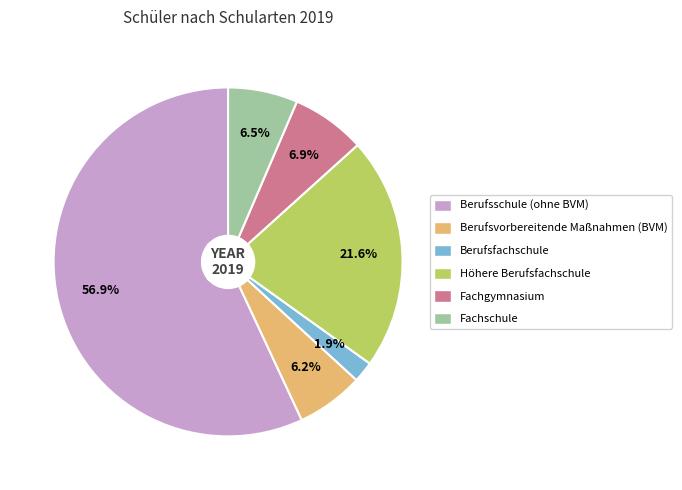

Does Berufsfachschule represent more than half of the total?

No